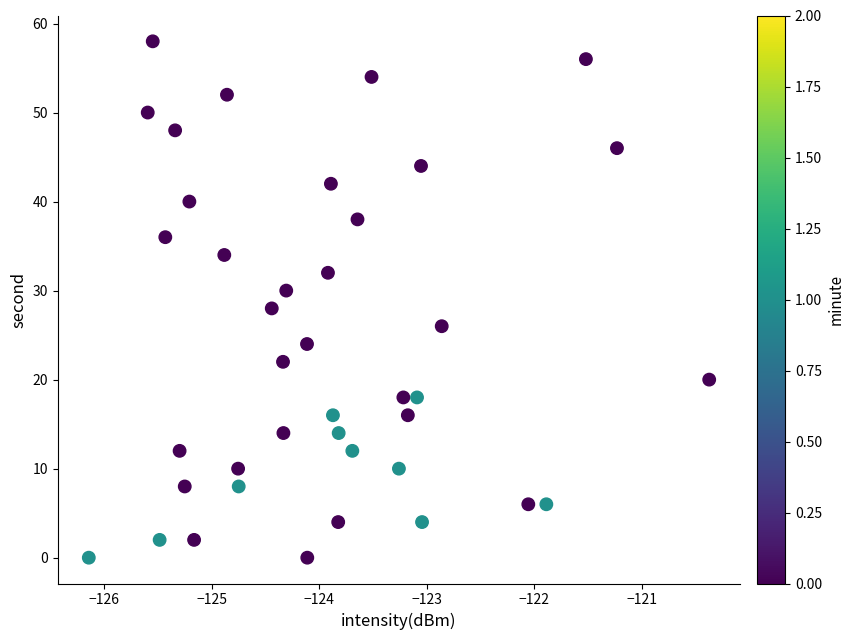

What is the range of Y values (max minus min)?

58